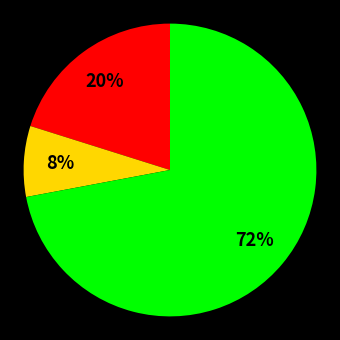

Is there any slice that represents more than half of the pie?

Yes